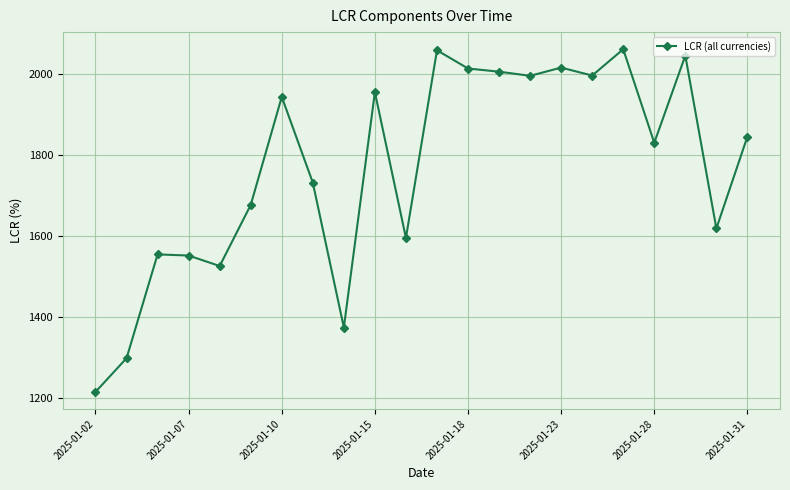

True or false: there are more than 1 points higher than both neighbors.

True